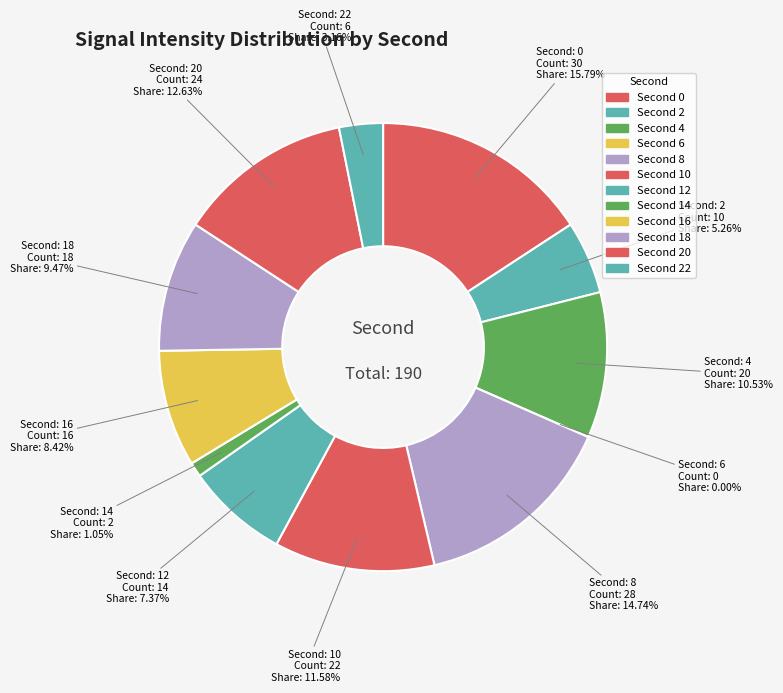

How much of the chart is everything except 6?

100.0%